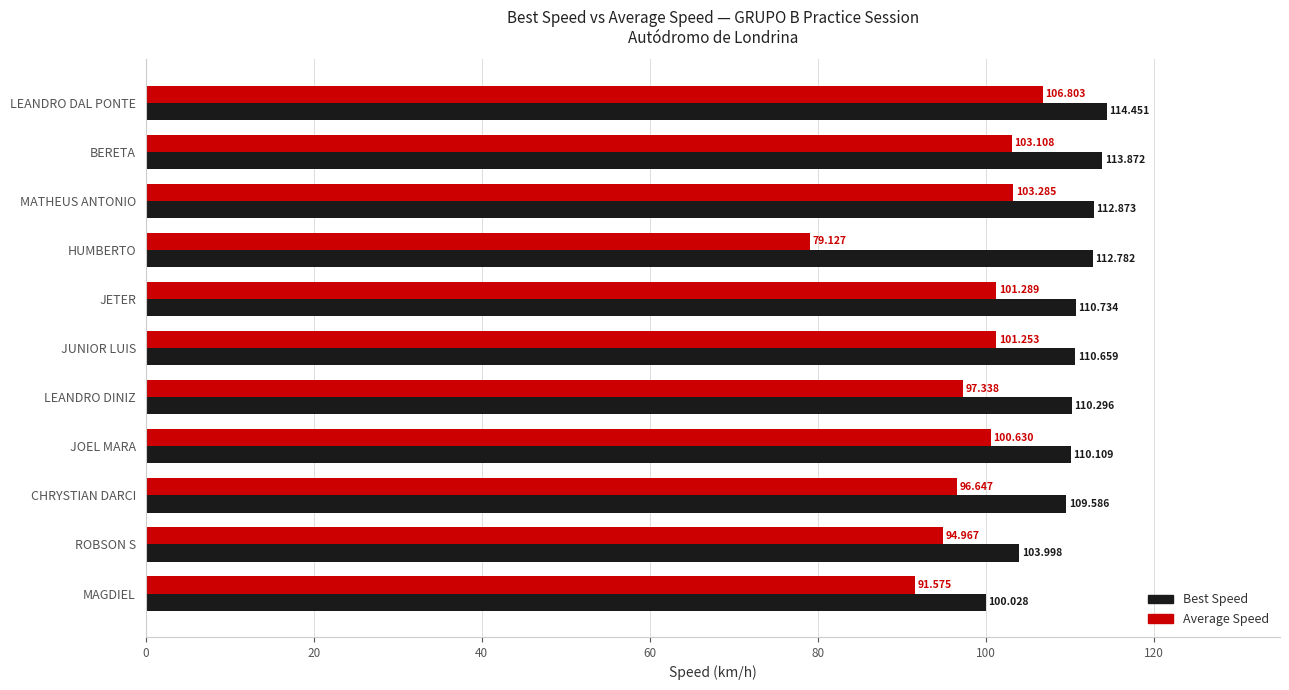

List the series in order of their peak value, lowest first.

Average Speed, Best Speed